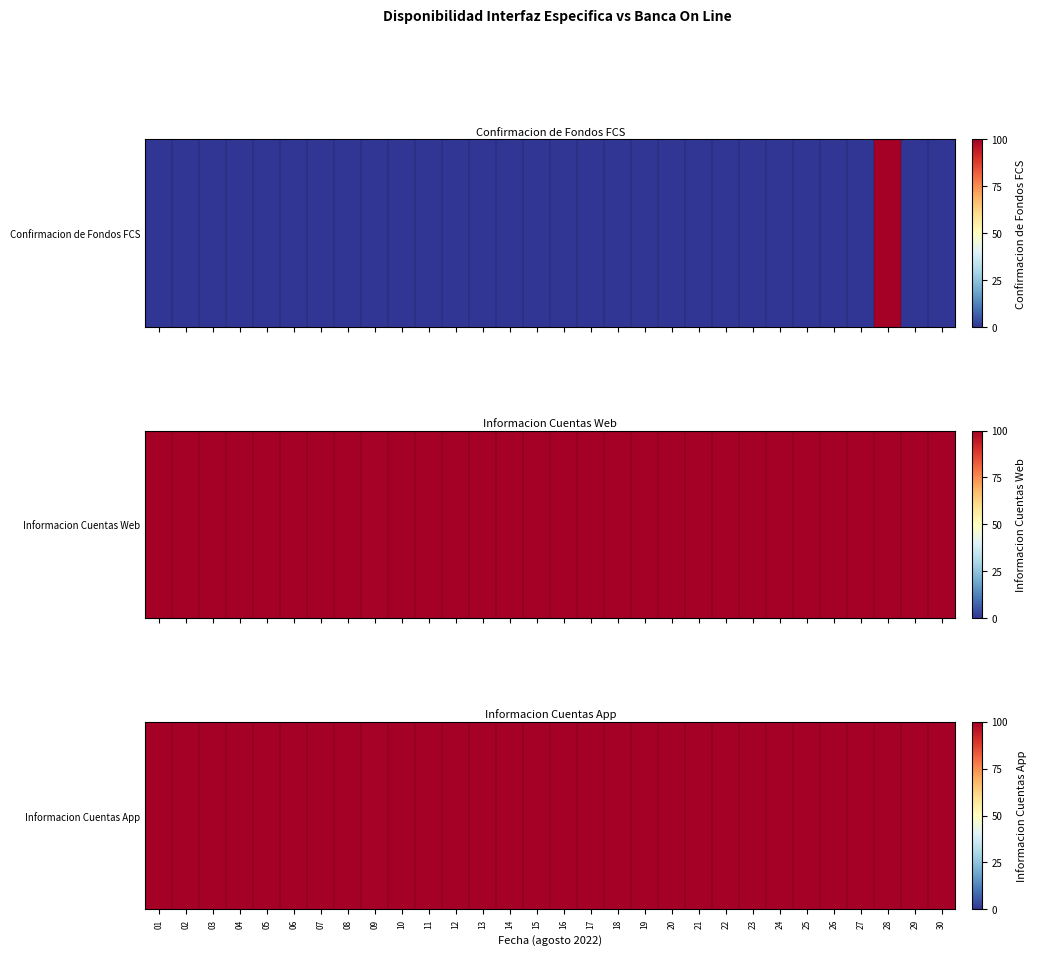

Rank the categories by value from highest to lowest.

01, 02, 03, 04, 05, 06, 07, 08, 10, 11, 12, 13, 14, 15, 16, 17, 18, 19, 20, 21, 22, 23, 24, 25, 26, 27, 28, 29, 30, 09